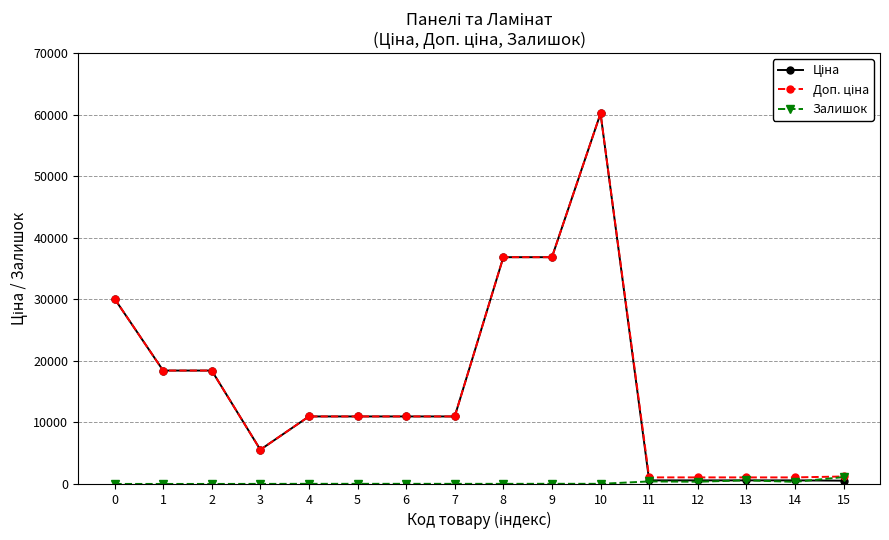

The value of Залишок at 13 is 584.0. True or false?

True